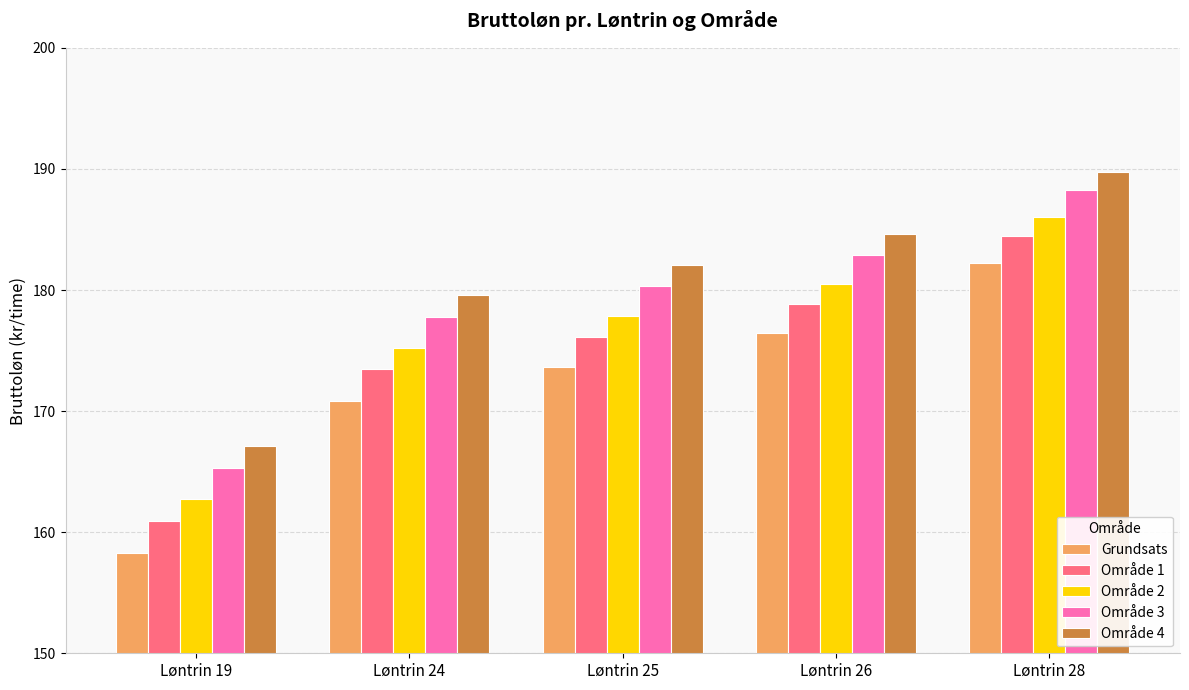

How many bars are there in each group?

5